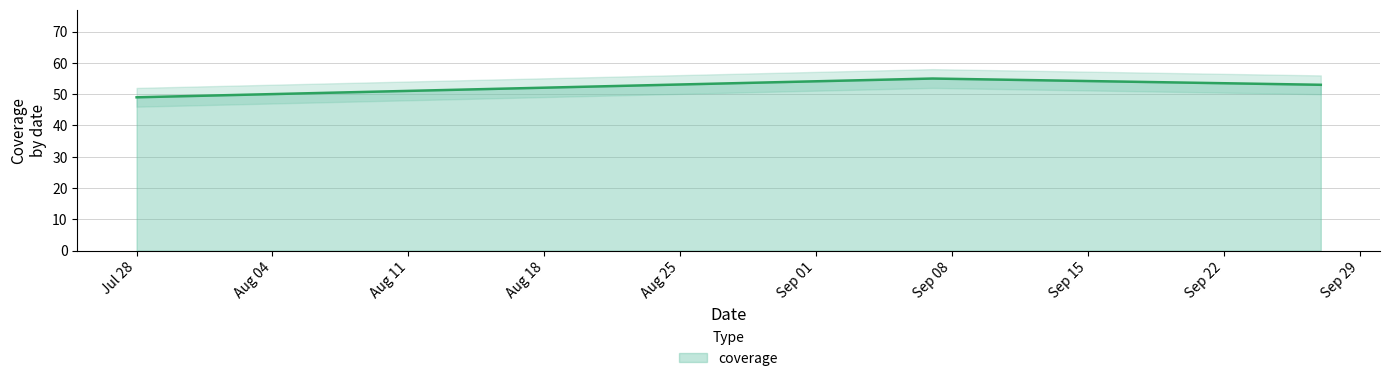

Rank the categories by value from lowest to highest.

2022-07-28, 2022-09-27, 2022-09-07